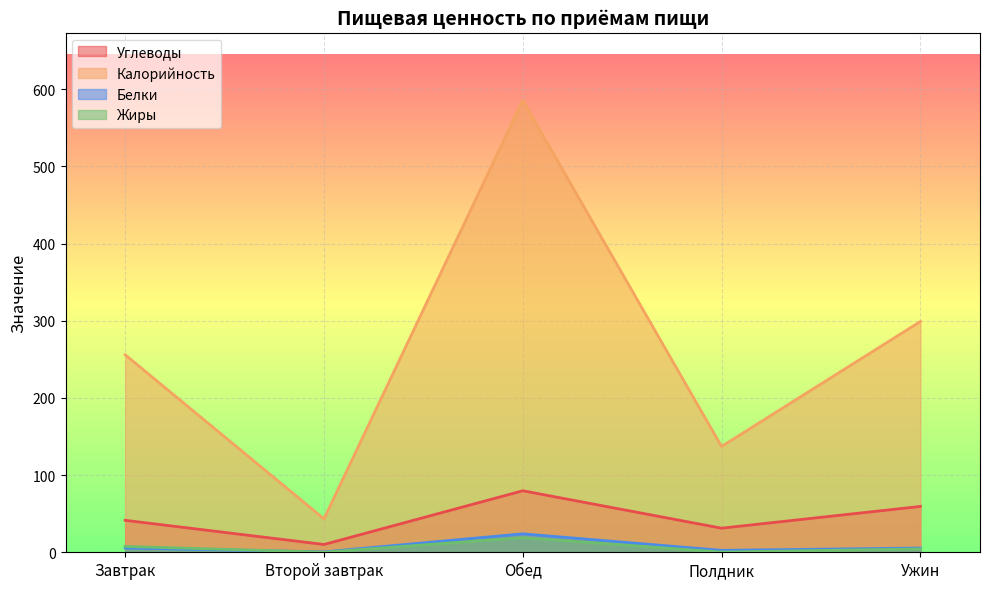

How many lines are shown in the chart?

4